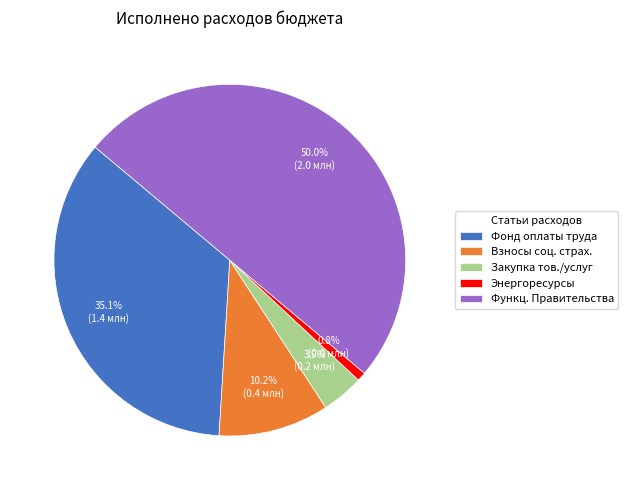

Which slice is the smallest?

Энергоресурсы